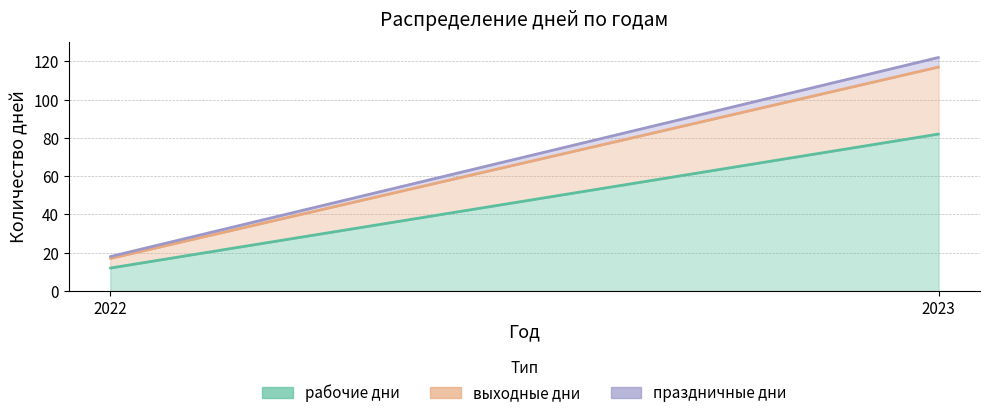

Which series has the widest spread of values?

рабочие дни